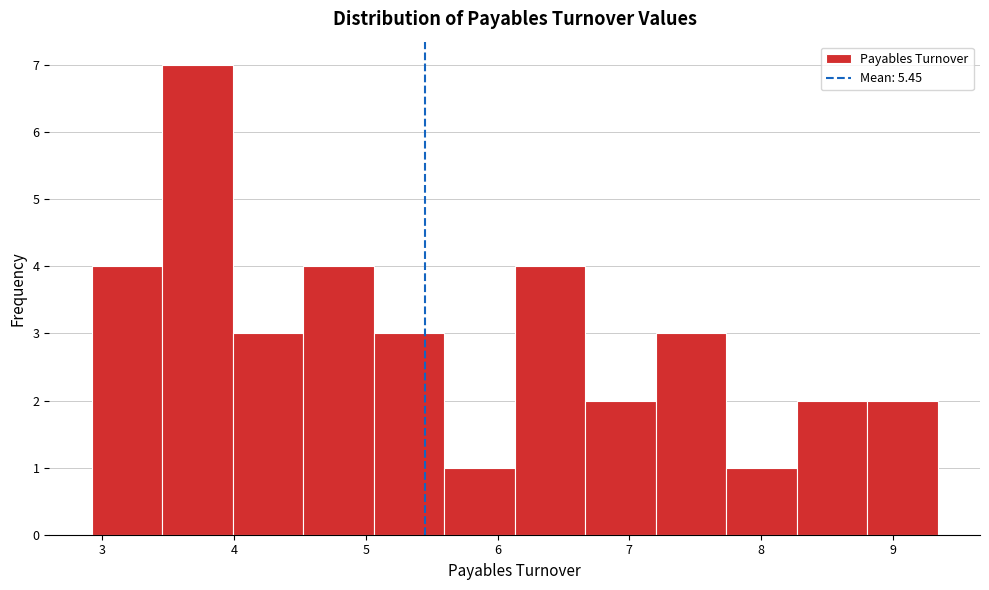

Reading left to right, transcribe this chart: for each bar, give the range it covers on the x-axis and its height. Neither the bar edges nor the heights are printed on the chart, so give them approximately, as read against the axes.

2.9 to 3.5: 4
3.5 to 4.0: 7
4.0 to 4.5: 3
4.5 to 5.1: 4
5.1 to 5.6: 3
5.6 to 6.1: 1
6.1 to 6.7: 4
6.7 to 7.2: 2
7.2 to 7.7: 3
7.7 to 8.3: 1
8.3 to 8.8: 2
8.8 to 9.3: 2